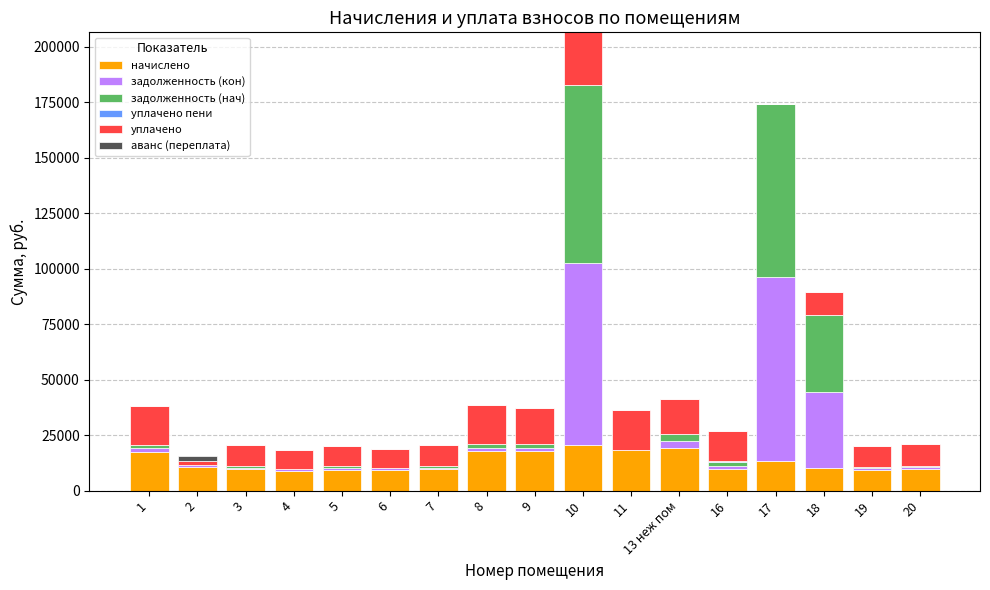

At which category is the sum across all series the highest?

10